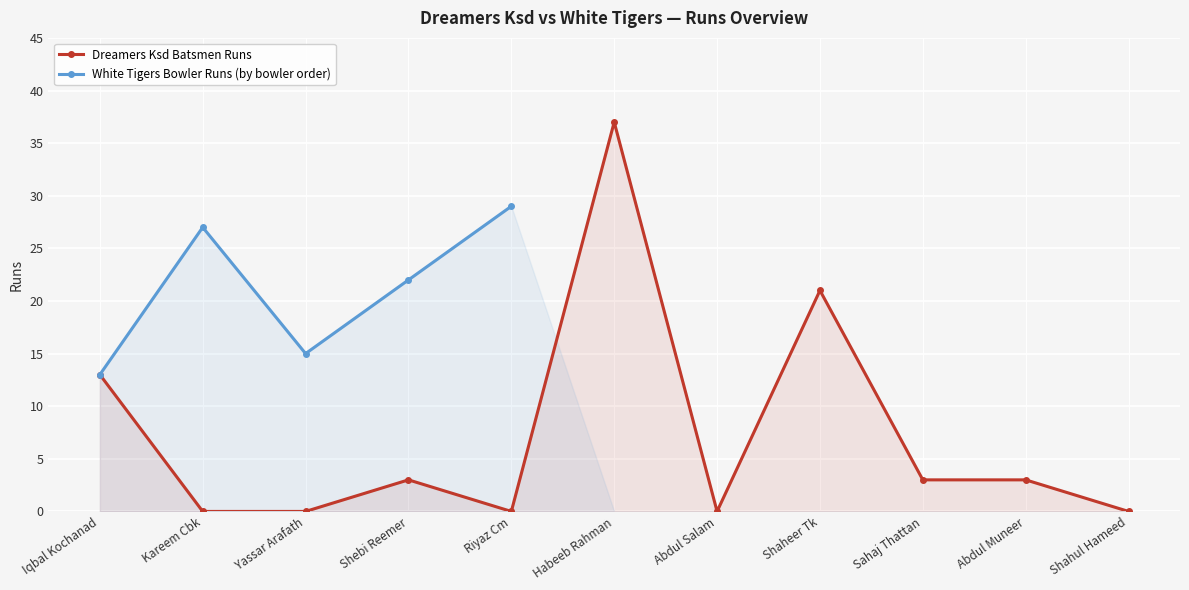

The Dreamers Ksd Batsmen Runs series shows 23 at Kareem Cbk. True or false?

False